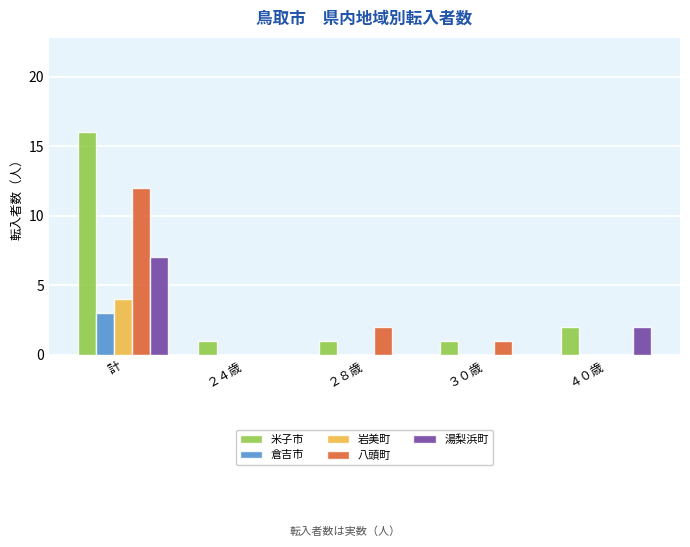

What is the spread (max minus min) of values at 計?

13